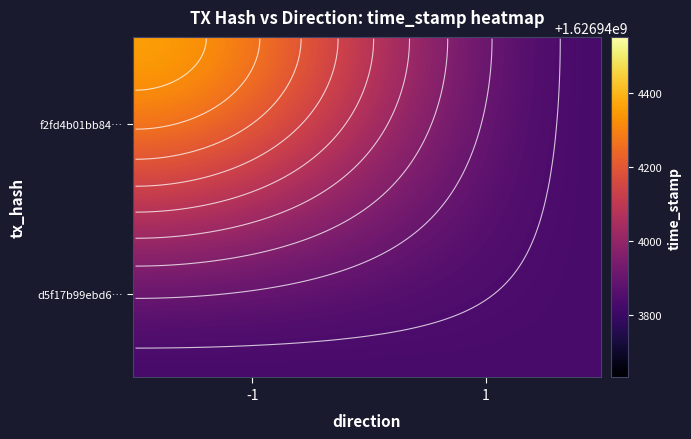

Rank the series by their maximum value, from highest to lowest.

f2fd4b01bb84ceb4bf723e7641b2a653ef1de64, d5f17b99ebd645e394c0b5ee93df27f24814971